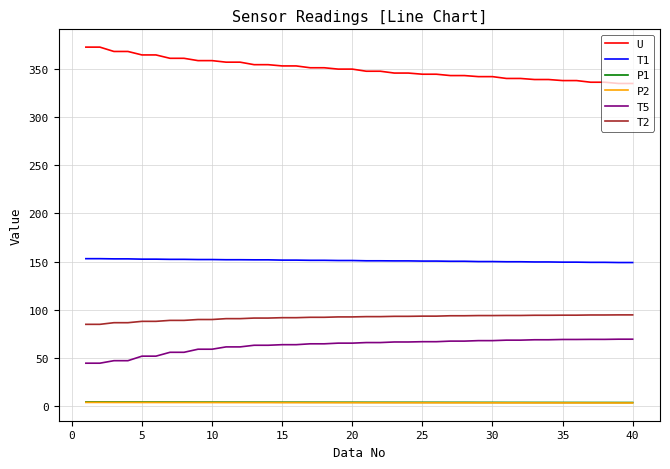

What is the difference between the maximum and minimum values in the P1 series?

0.5